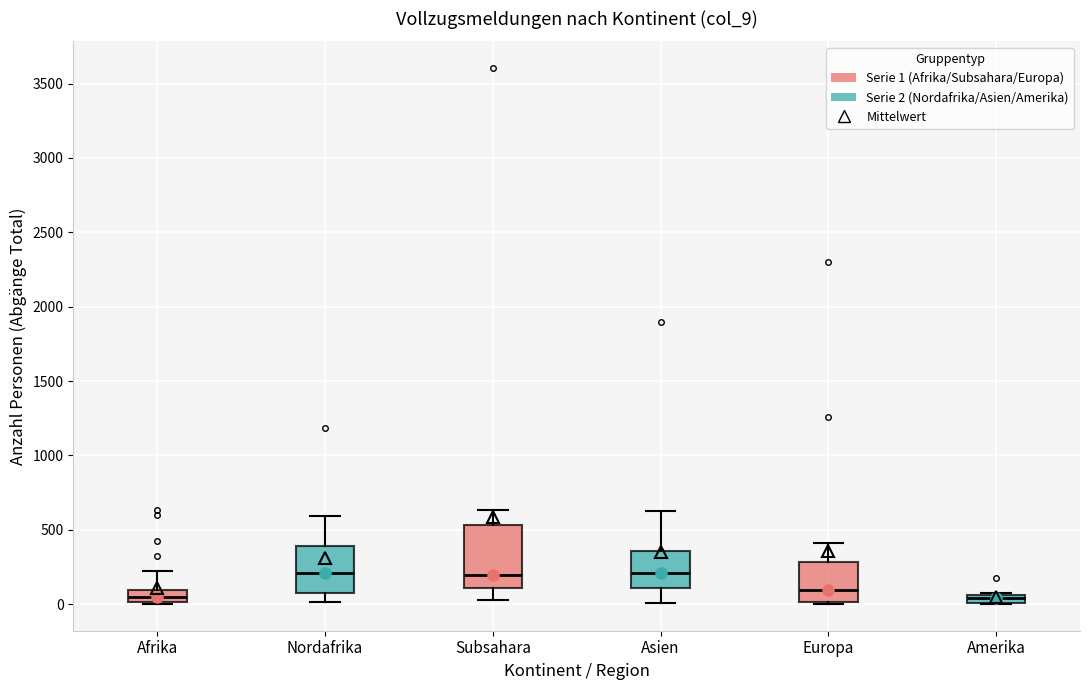

Comparing the boxes themselves (not the whiskers), which one is the tallest?

Subsahara